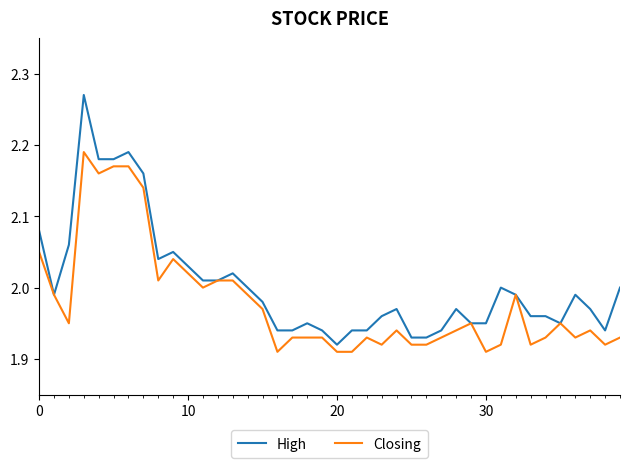

List the series in order of their overall mean, lowest first.

Closing, High